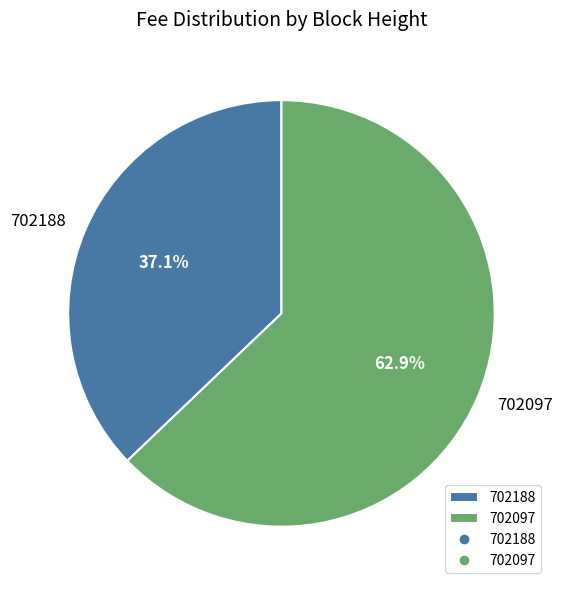

How many segments does this pie chart have?

2